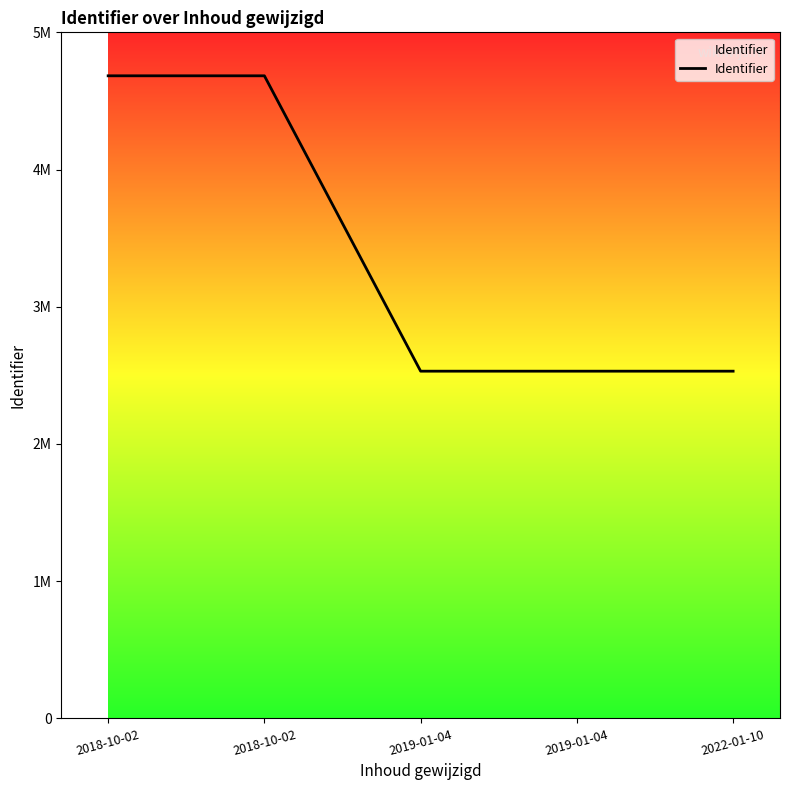

What is the label of the 1st point from the right?

2022-01-10